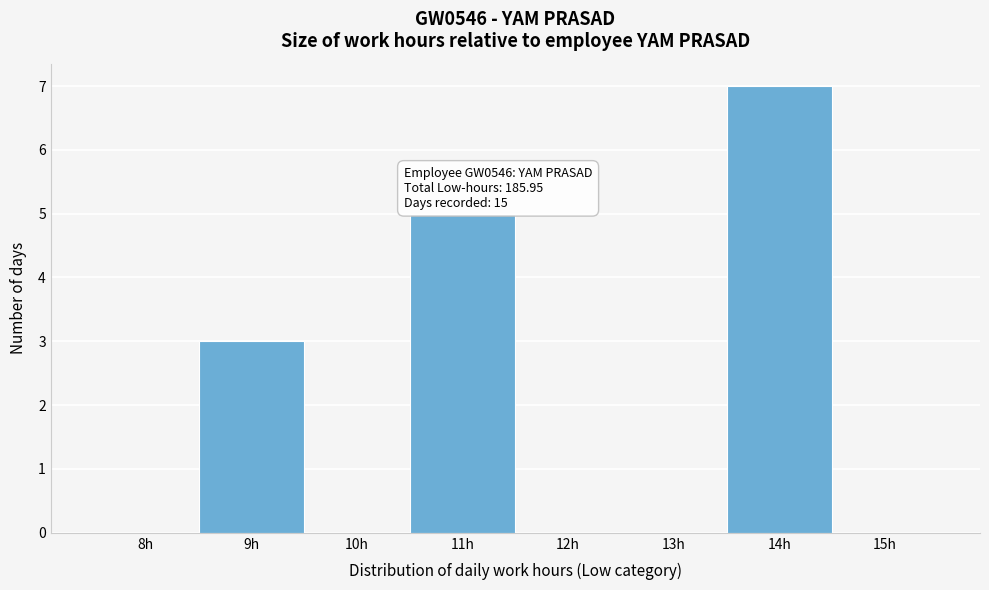

Reading right to left, transcribe all the data shown in this chart.

15h=0	14h=7	13h=0	12h=0	11h=5	10h=0	9h=3	8h=0